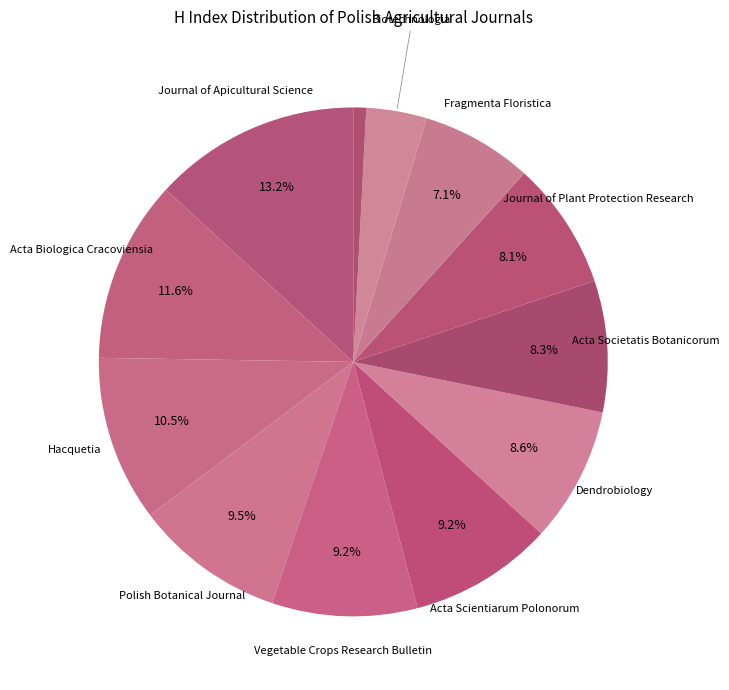

Count the number of slices in the pie.

12